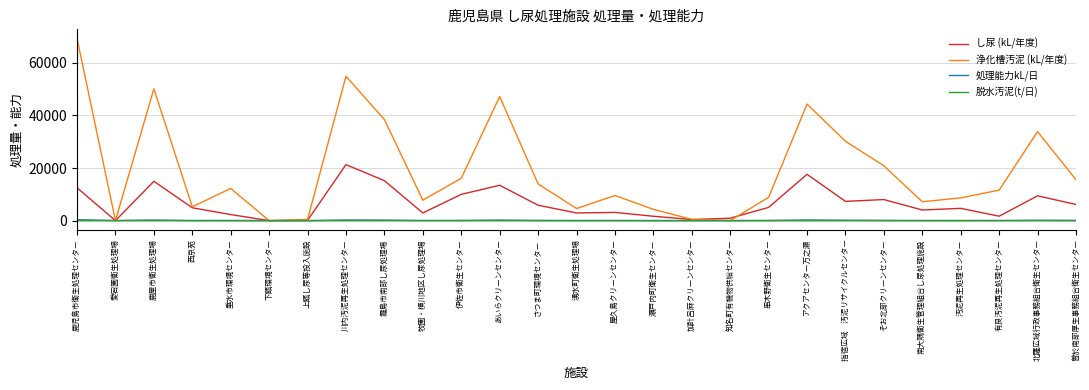

Is the value of し尿 (kL/年度) at 上甑し尿等投入施設 greater than the value of 浄化槽汚泥 (kL/年度) at 垂水市環境センター?

No